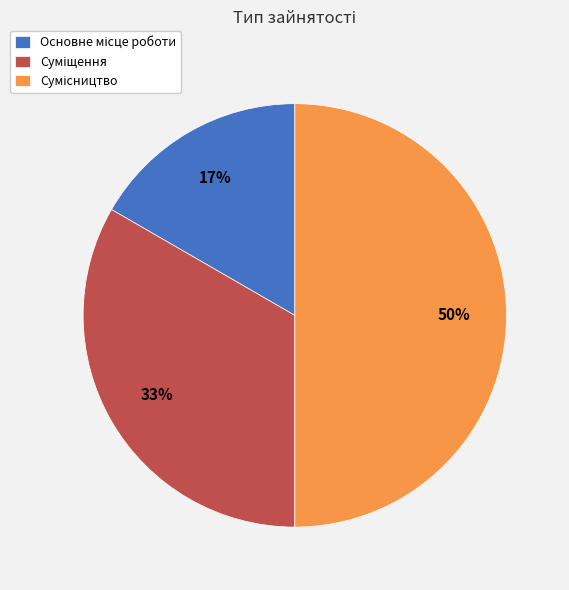

To the nearest percent, what is the average slice percentage?

33%